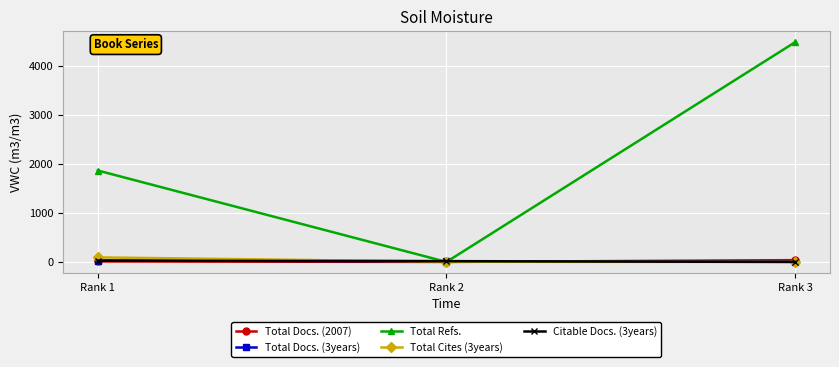

The value of Total Cites (3years) at Rank 3 is 0. True or false?

True